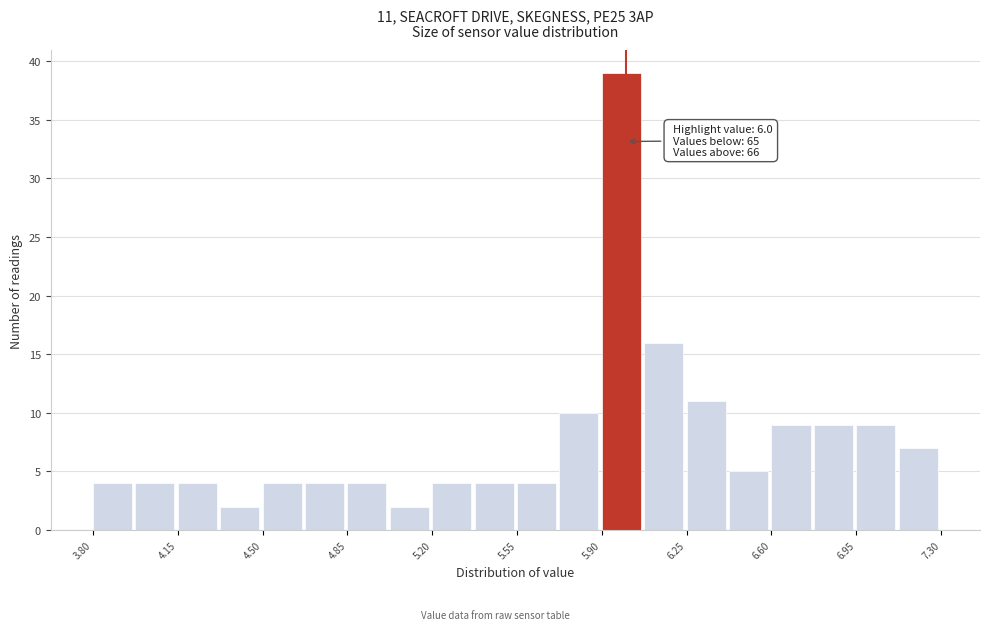

Read against the x-axis, roughly where is the centre of the tallest bar?

6.00